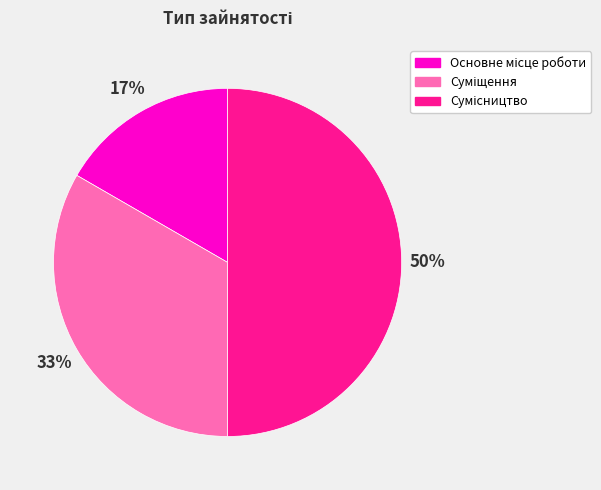

To the nearest percent, what is the difference between the largest and smallest slice percentages?

33%